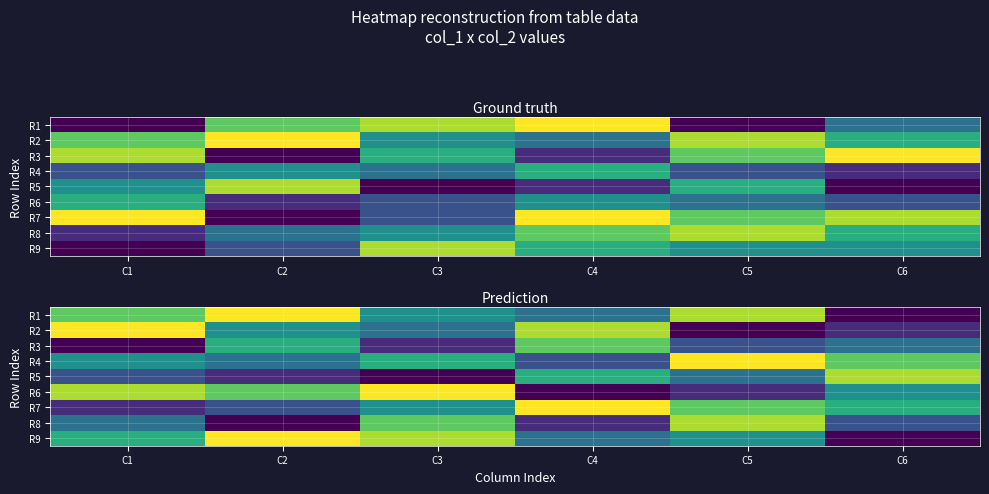

At C1, list the series in order from largest to smallest.

R2, R6, R1, R9, R4, R8, R5, R7, R3